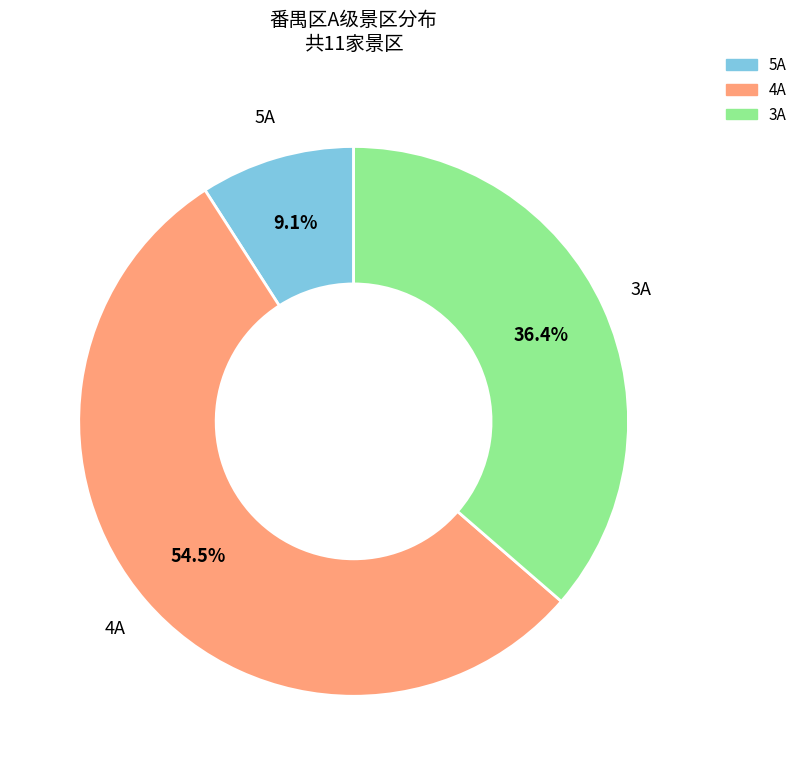

Which has a higher value, 5A or 4A?

4A